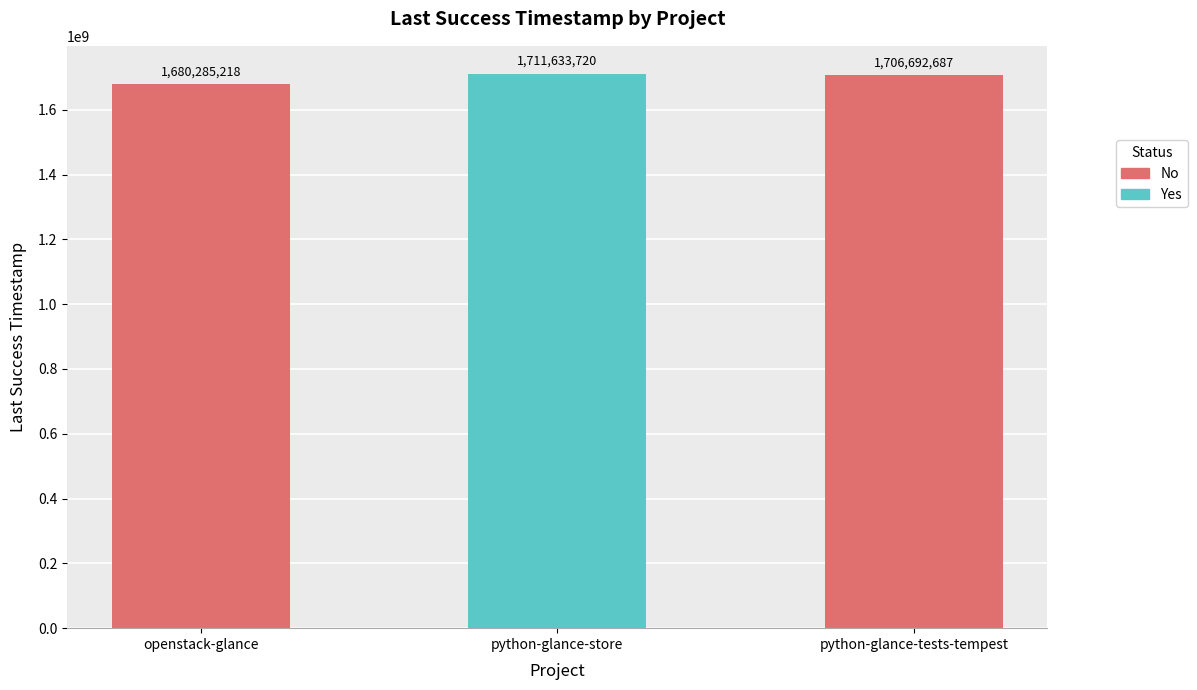

What is the change in value from openstack-glance to python-glance-store?

+31348502